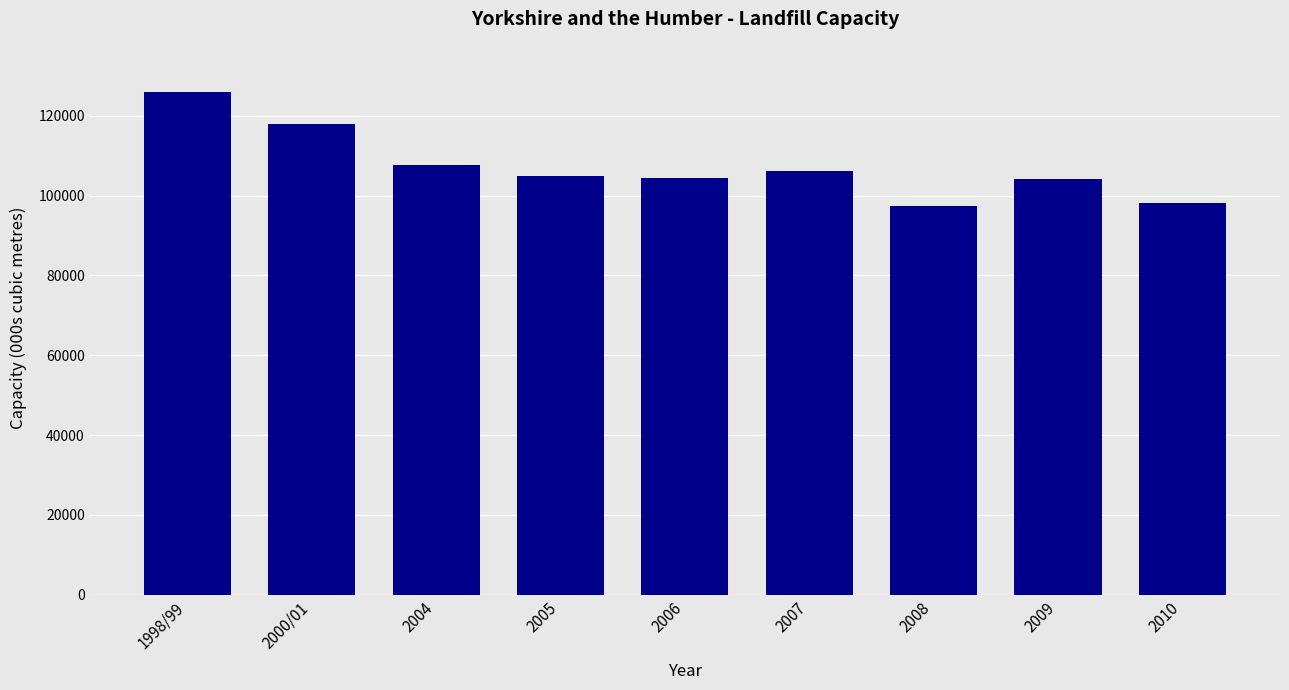

What is the average value?

107407.4